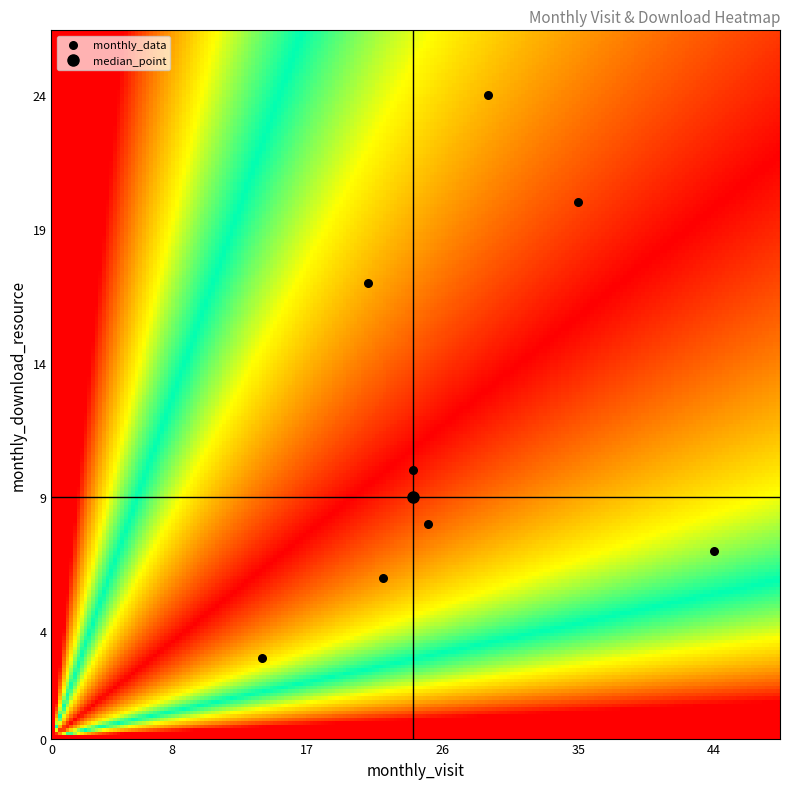

What Y value in the scatter plot is closest to 13?

10